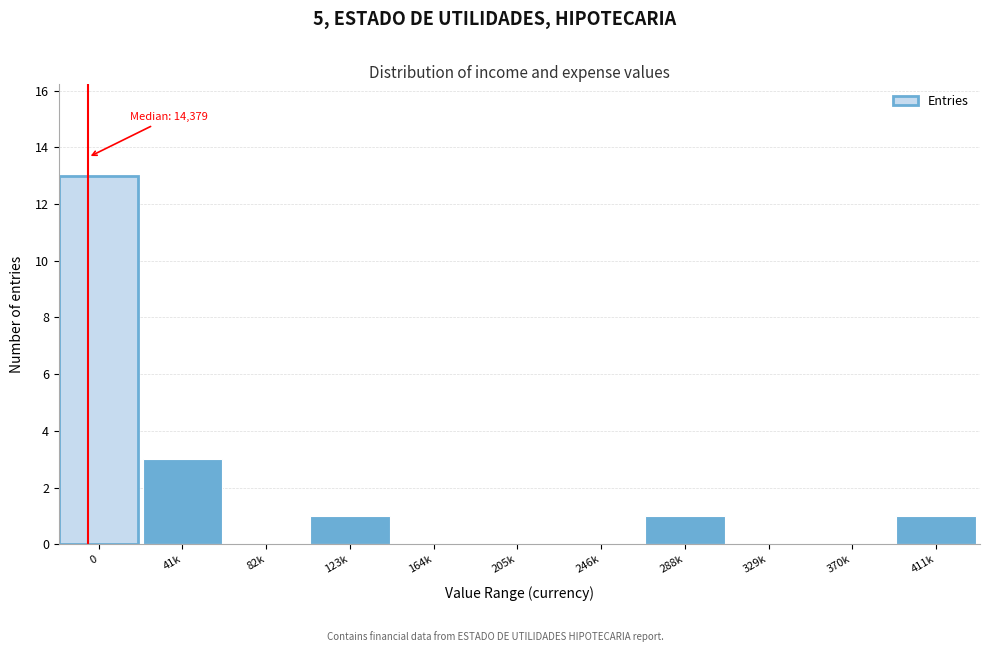

Reading left to right, transcribe all the data shown in this chart.

0=13	41k=3	82k=0	123k=1	164k=0	205k=0	246k=0	288k=1	329k=0	370k=0	411k=1